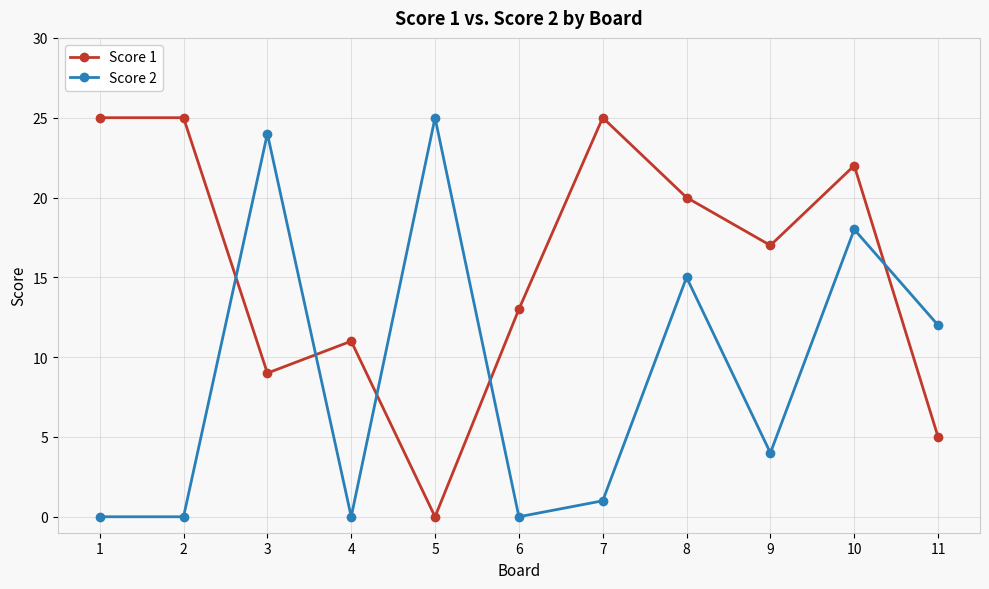

Reading left to right, extract all data points from this chart.

Score 1: 1=25	2=25	3=9	4=11	5=0	6=13	7=25	8=20	9=17	10=22	11=5
Score 2: 1=0	2=0	3=24	4=0	5=25	6=0	7=1	8=15	9=4	10=18	11=12